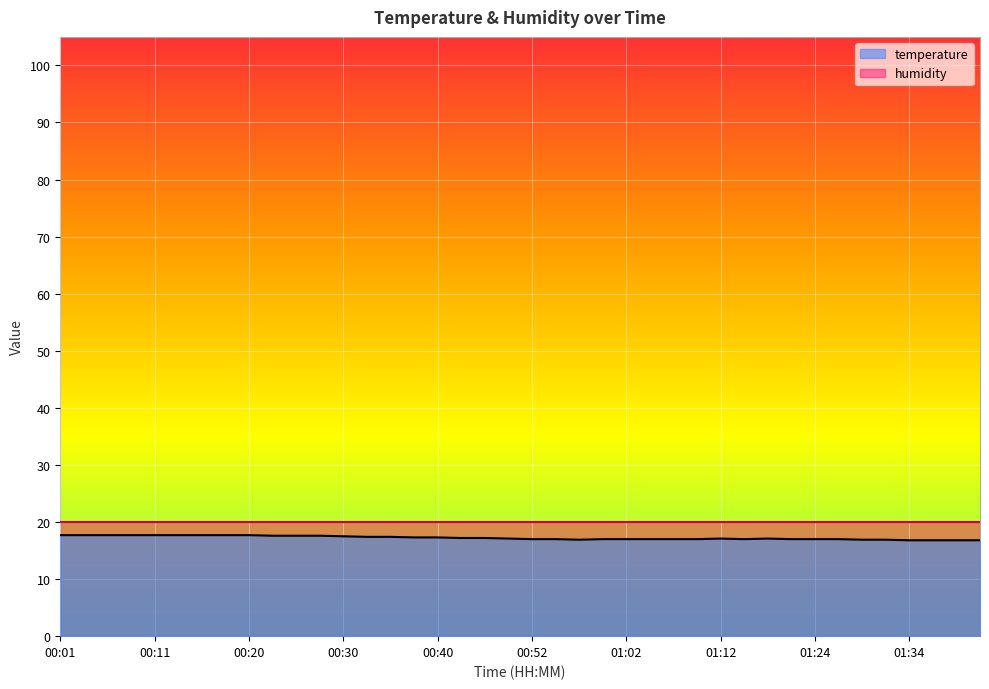

True or false: there are more than 0 points higher than both neighbors.

True